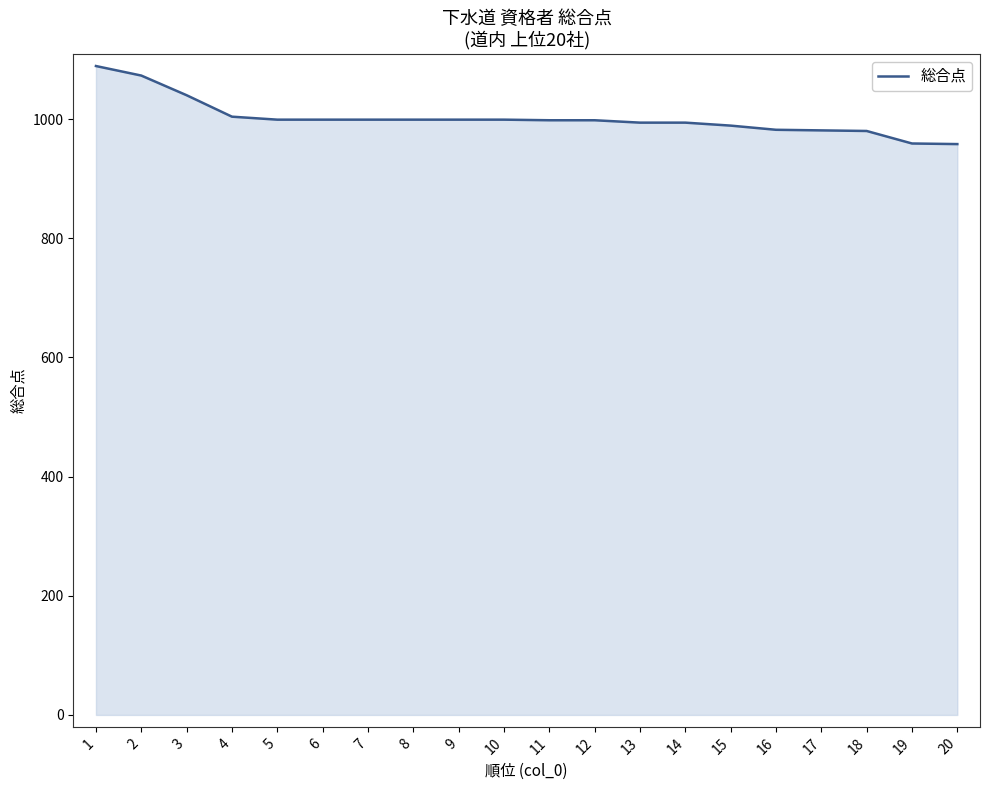

The value at 11 is 998. True or false?

True